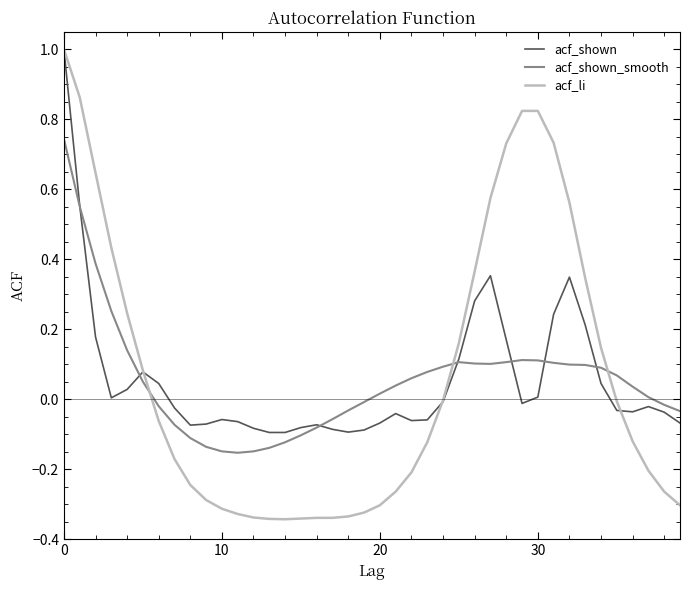

Which series has the widest spread of values?

acf_li